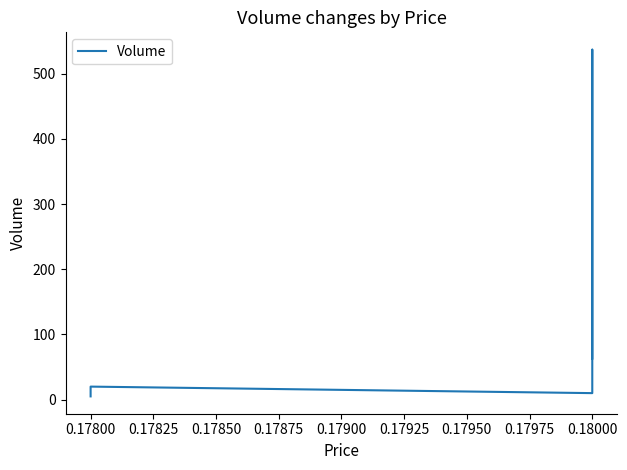

Is it true that the value at 0.18000 is 43?

False